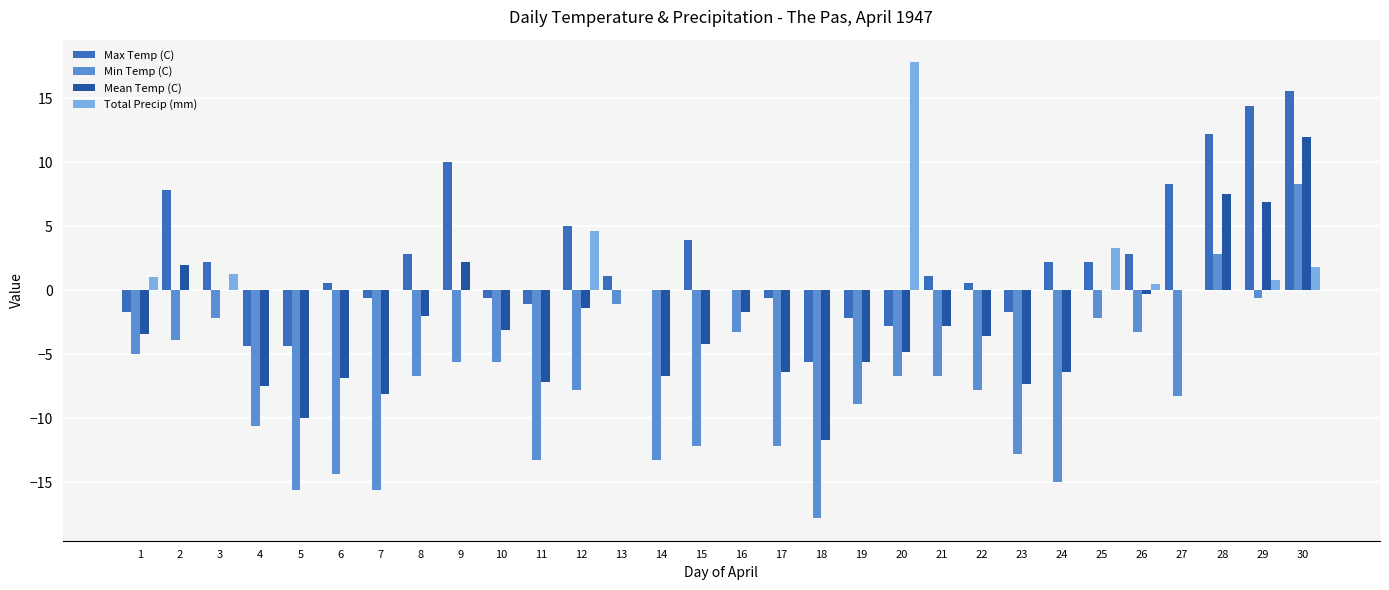

What is the sum of all Total Precip (mm) values?

31.1